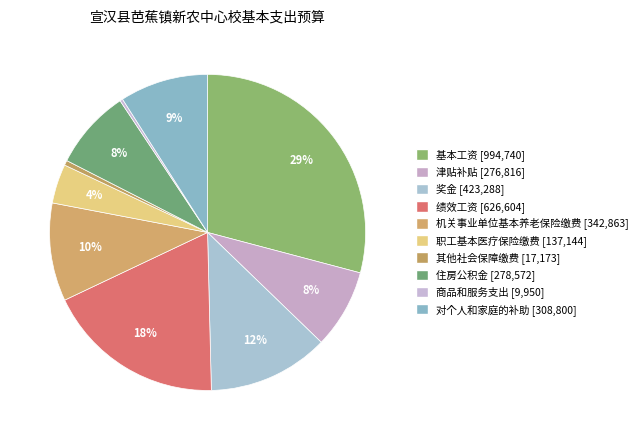

To the nearest percent, what is the combined percentage of 基本工资 and 津贴补贴?

37%